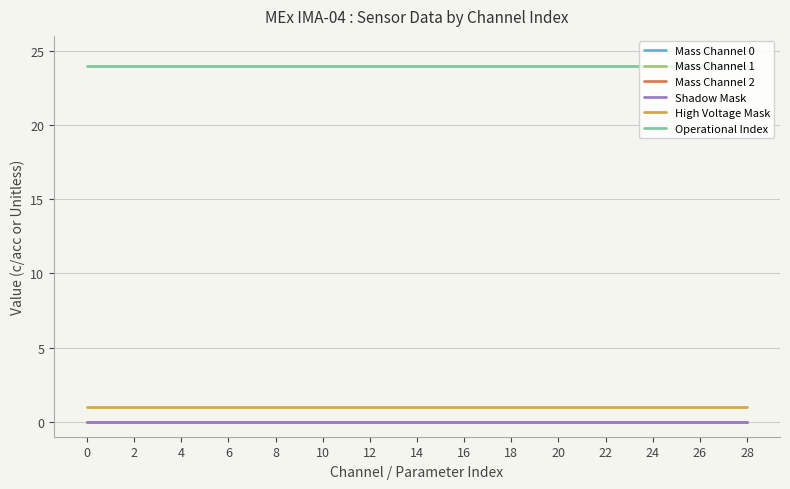

What is the greatest value displayed?

24